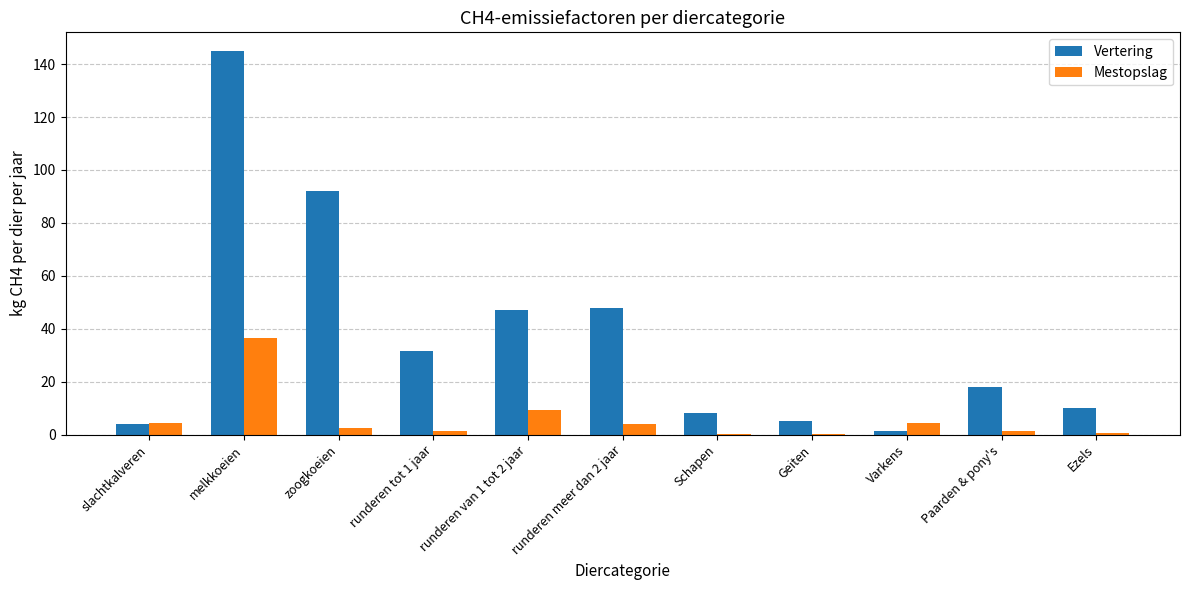

Which series changed the most between melkkoeien and Paarden & pony's?

Vertering